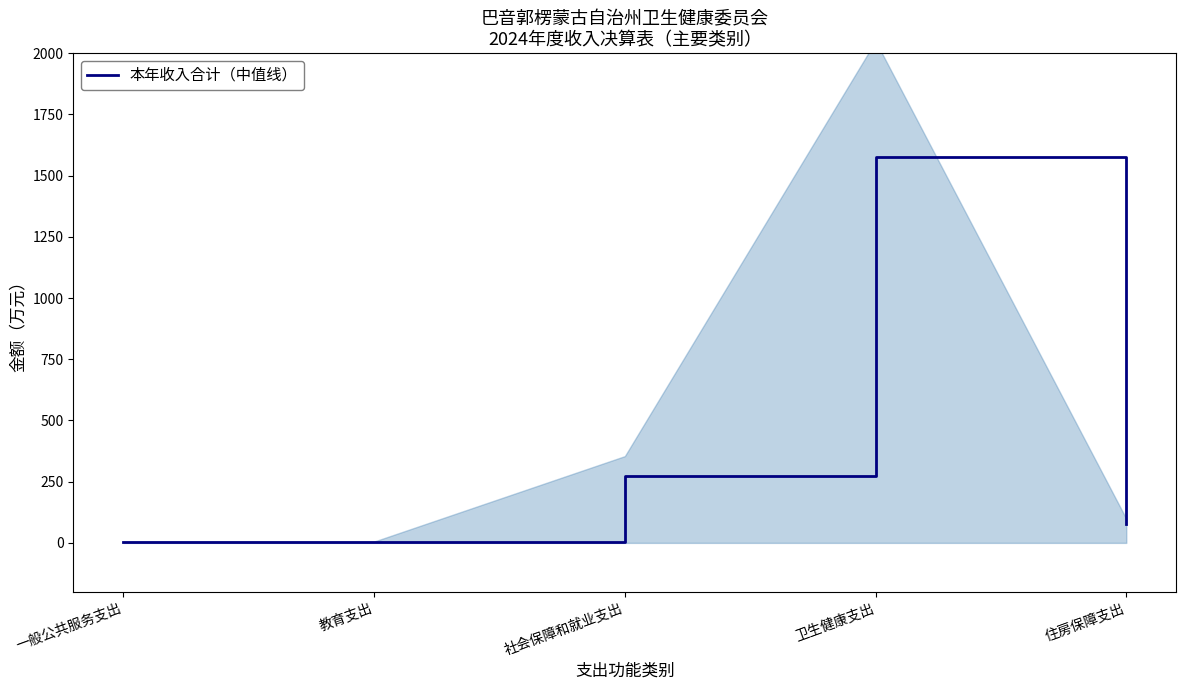

At which label is the value closest to 790?

社会保障和就业支出